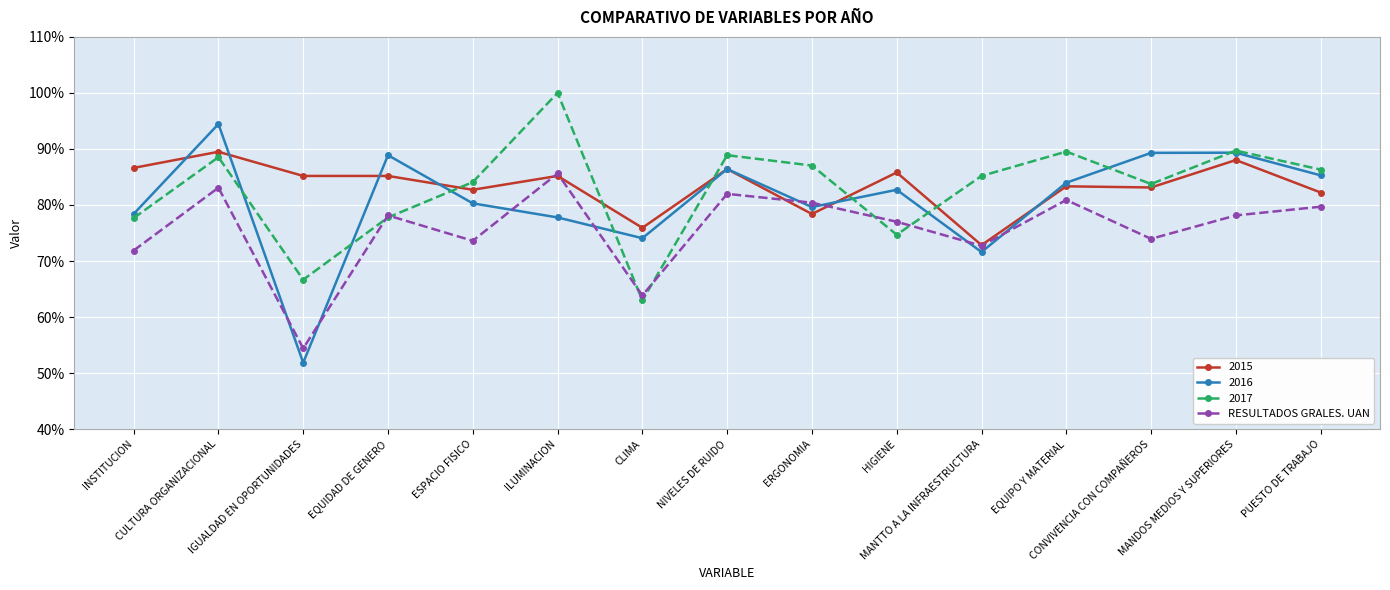

What are all the series names shown in the legend?

2015, 2016, 2017, RESULTADOS GRALES. UAN